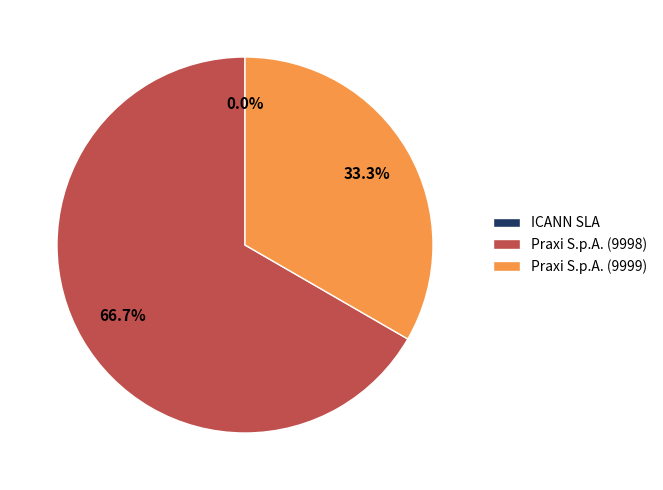

True or false: Praxi S.p.A. (9998) accounts for 67% of the total.

True